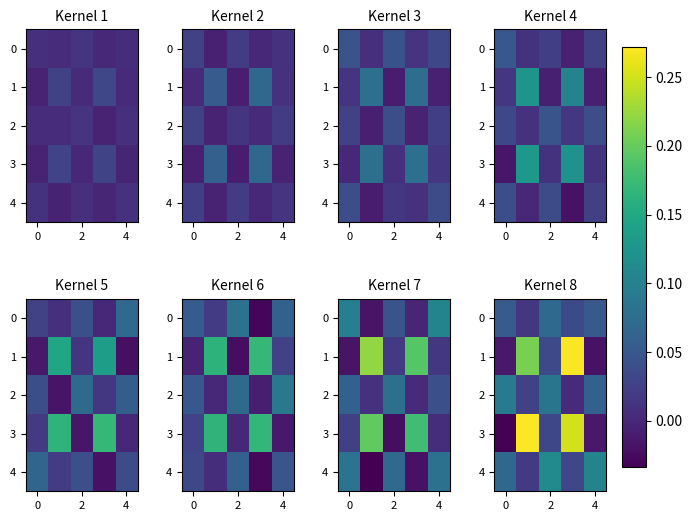

How many data points does each series have?

5